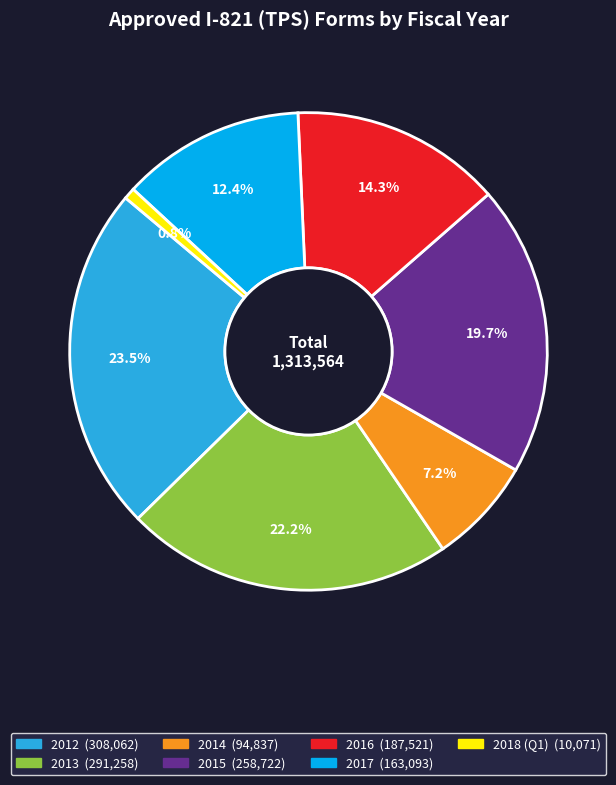

Between 2018 (Q1) and 2015, which is larger?

2015